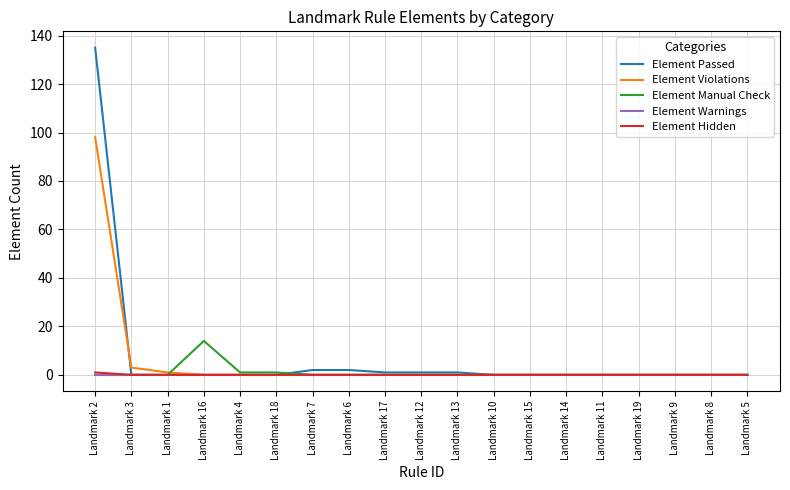

What are all the series names shown in the legend?

Element Passed, Element Violations, Element Manual Check, Element Warnings, Element Hidden